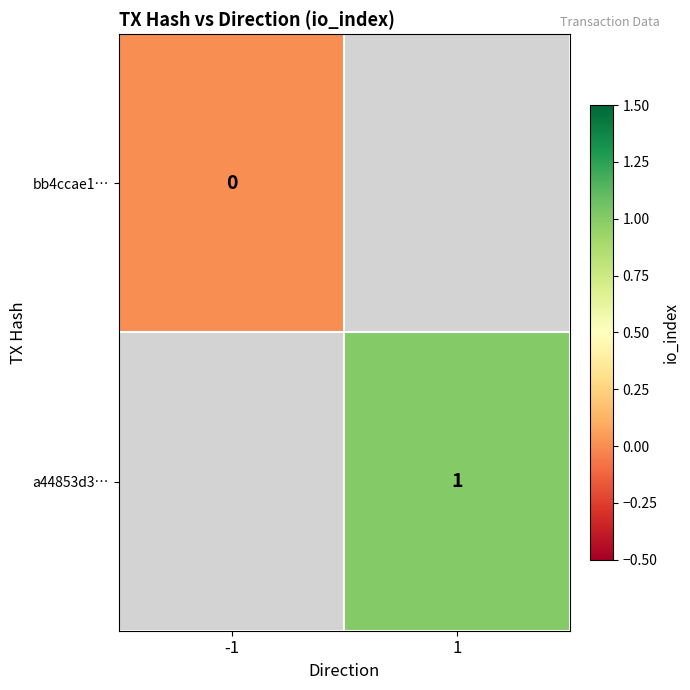

Is the value of a44853d3… at 1 greater than the value of bb4ccae1… at -1?

Yes